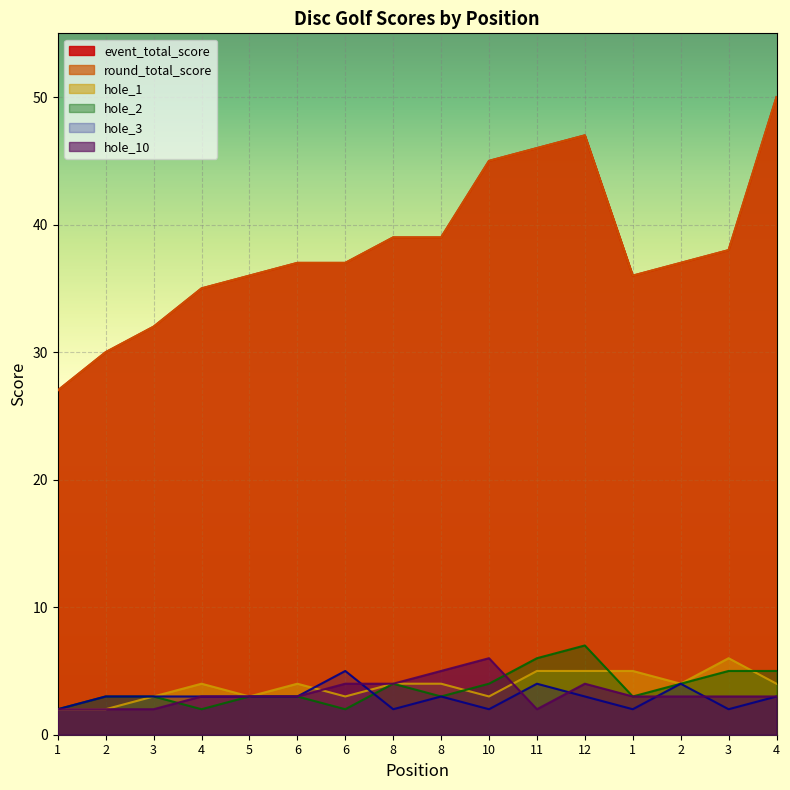

Count the hole_1 values in the range 3 to 5.

13